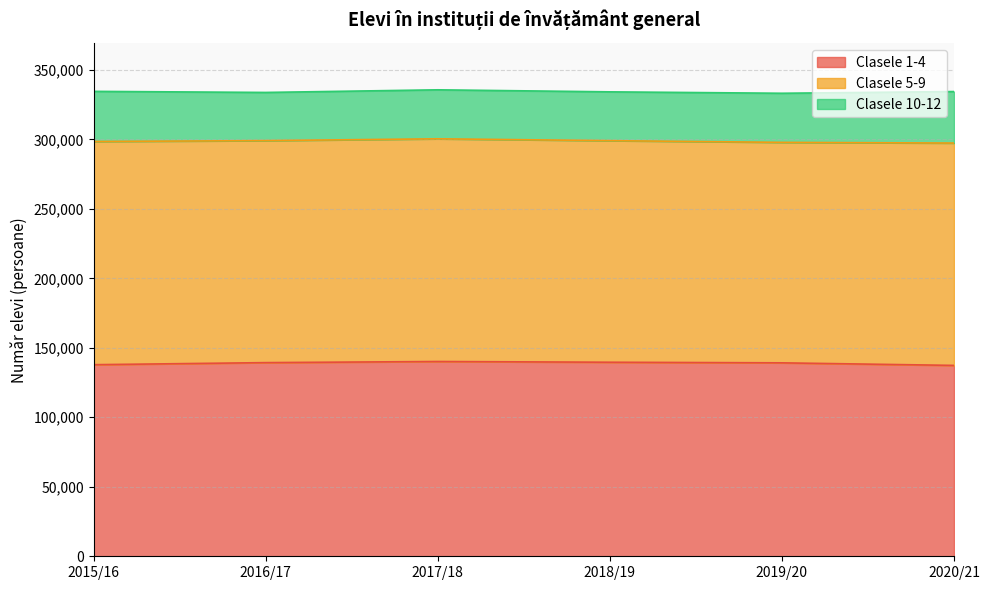

How many values in the Clasele 10-12 series are below 35328?

3